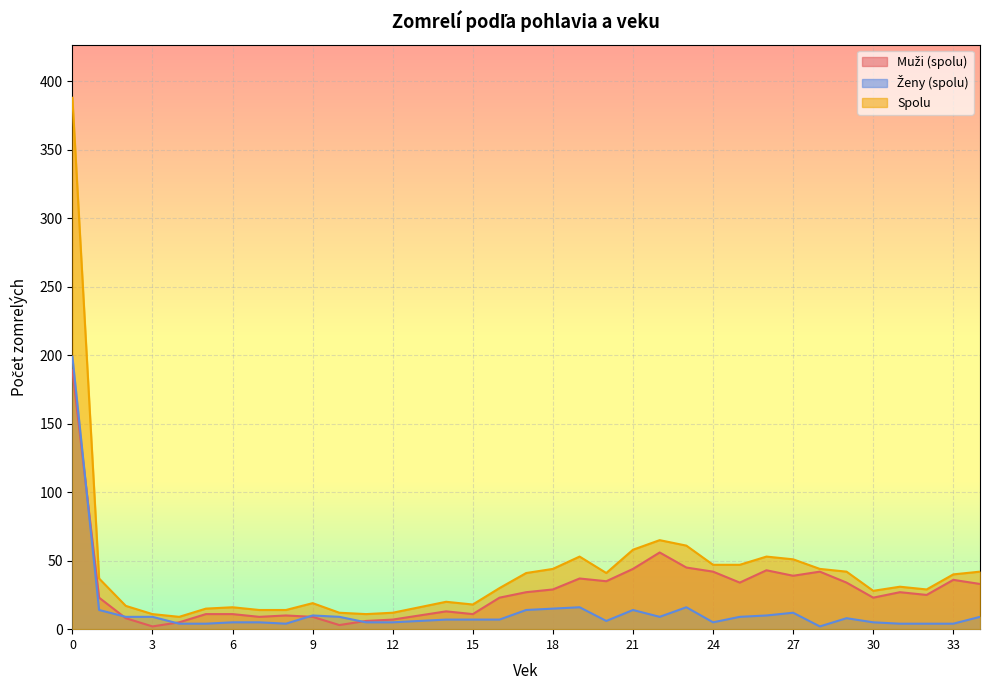

Which series changed the most between 9 and 10?

Spolu